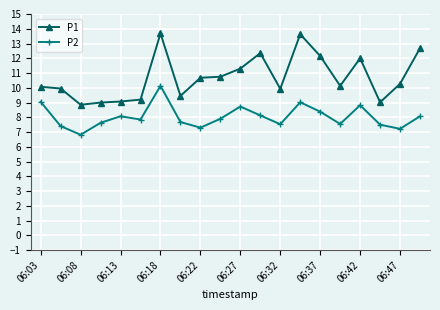

Rank the series by their average value, from lowest to highest.

P2, P1